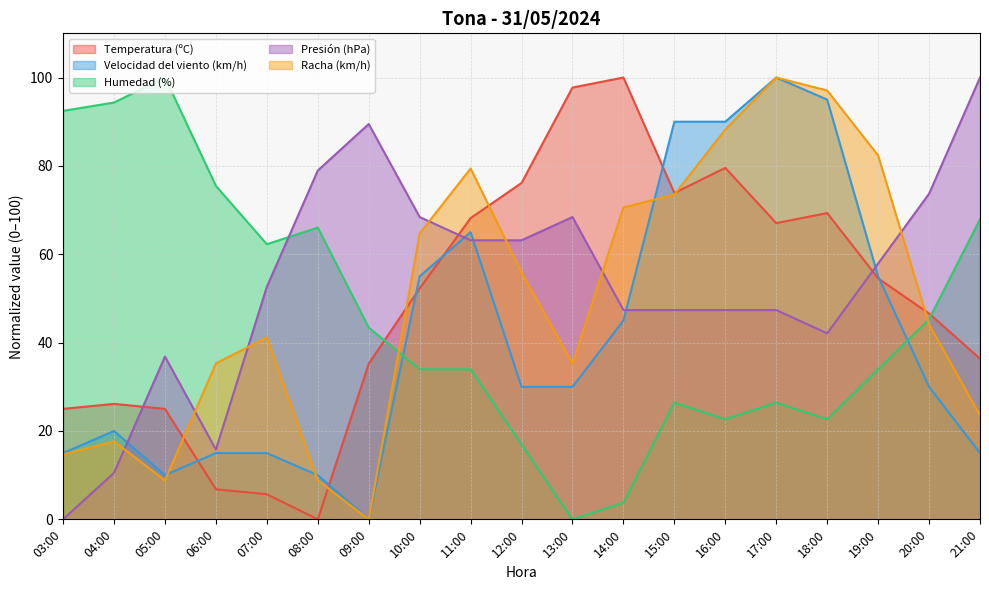

What is the difference between the maximum and minimum values in the Temperatura (ºC) series?

100.0